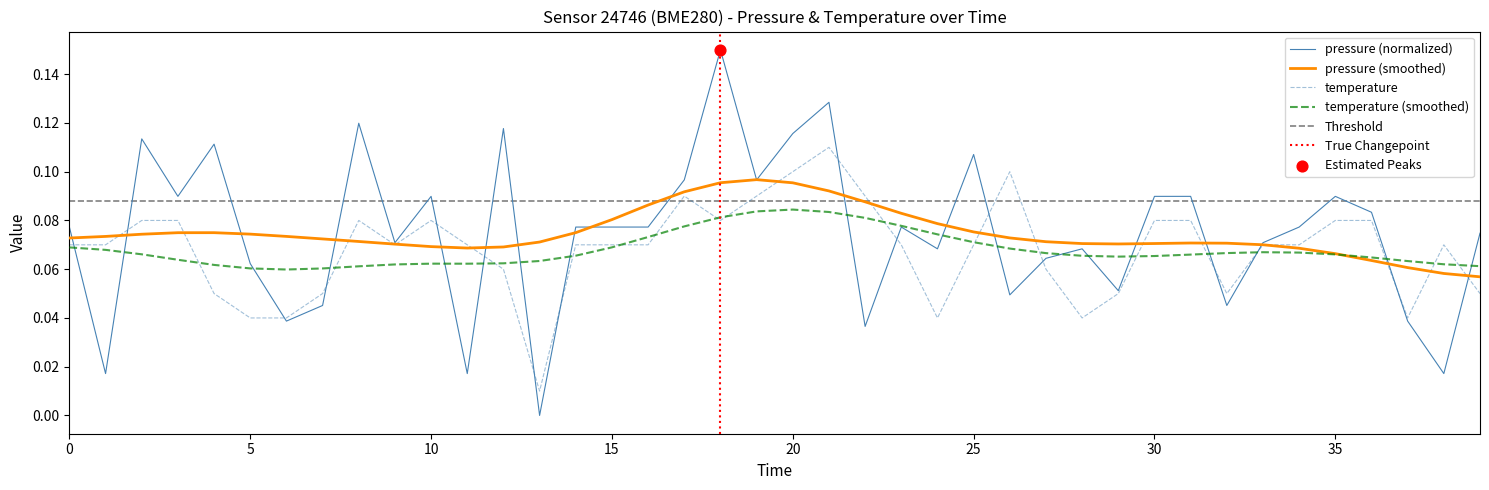

Which series has the widest spread of Y values?

pressure